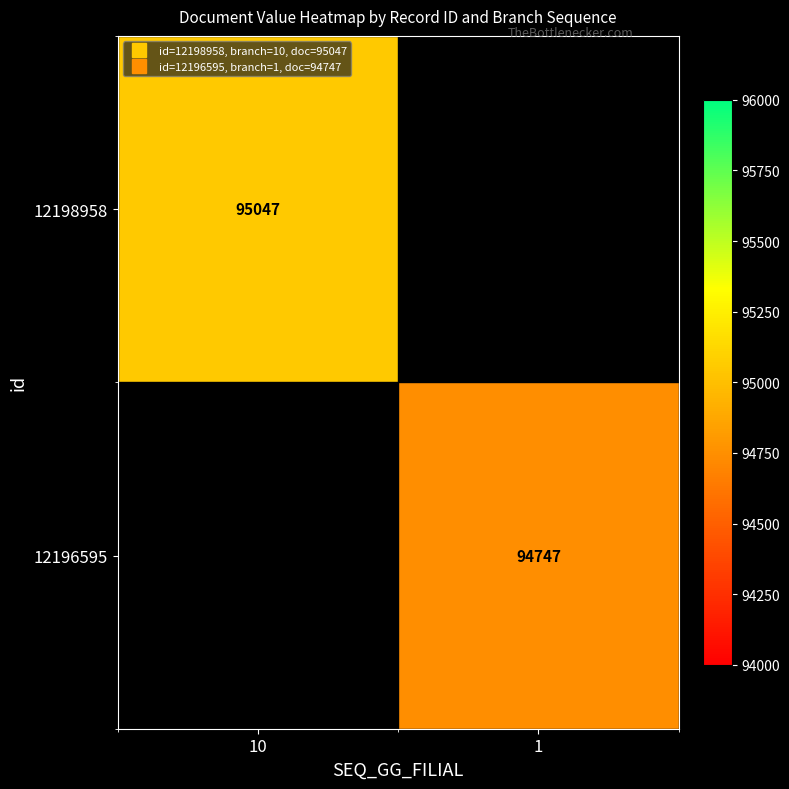

The 12196595 series shows 94747.0 at 1. True or false?

True